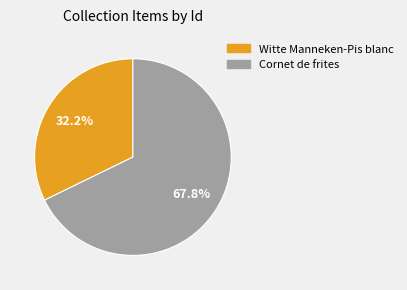

How many segments does this pie chart have?

2